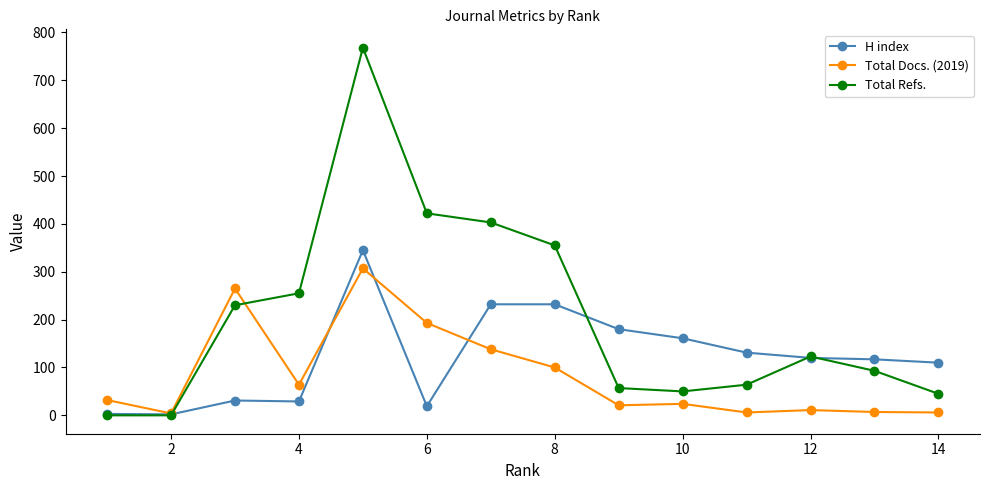

What is the maximum value shown in the chart?

768